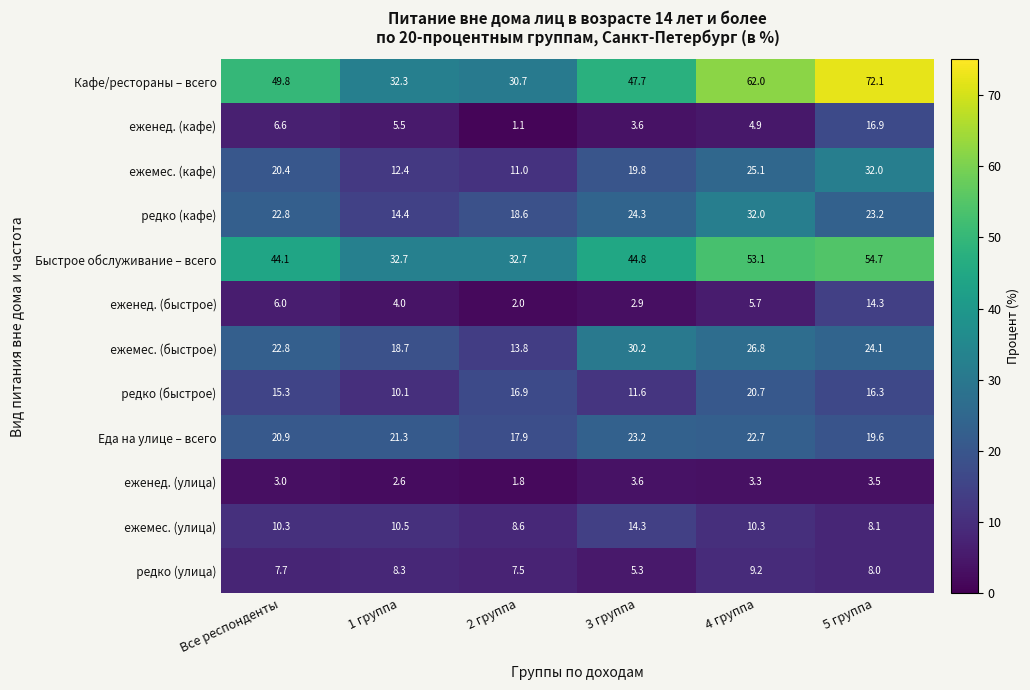

Where does the Быстрое обслуживание – всего series first go above 44?

Все респонденты